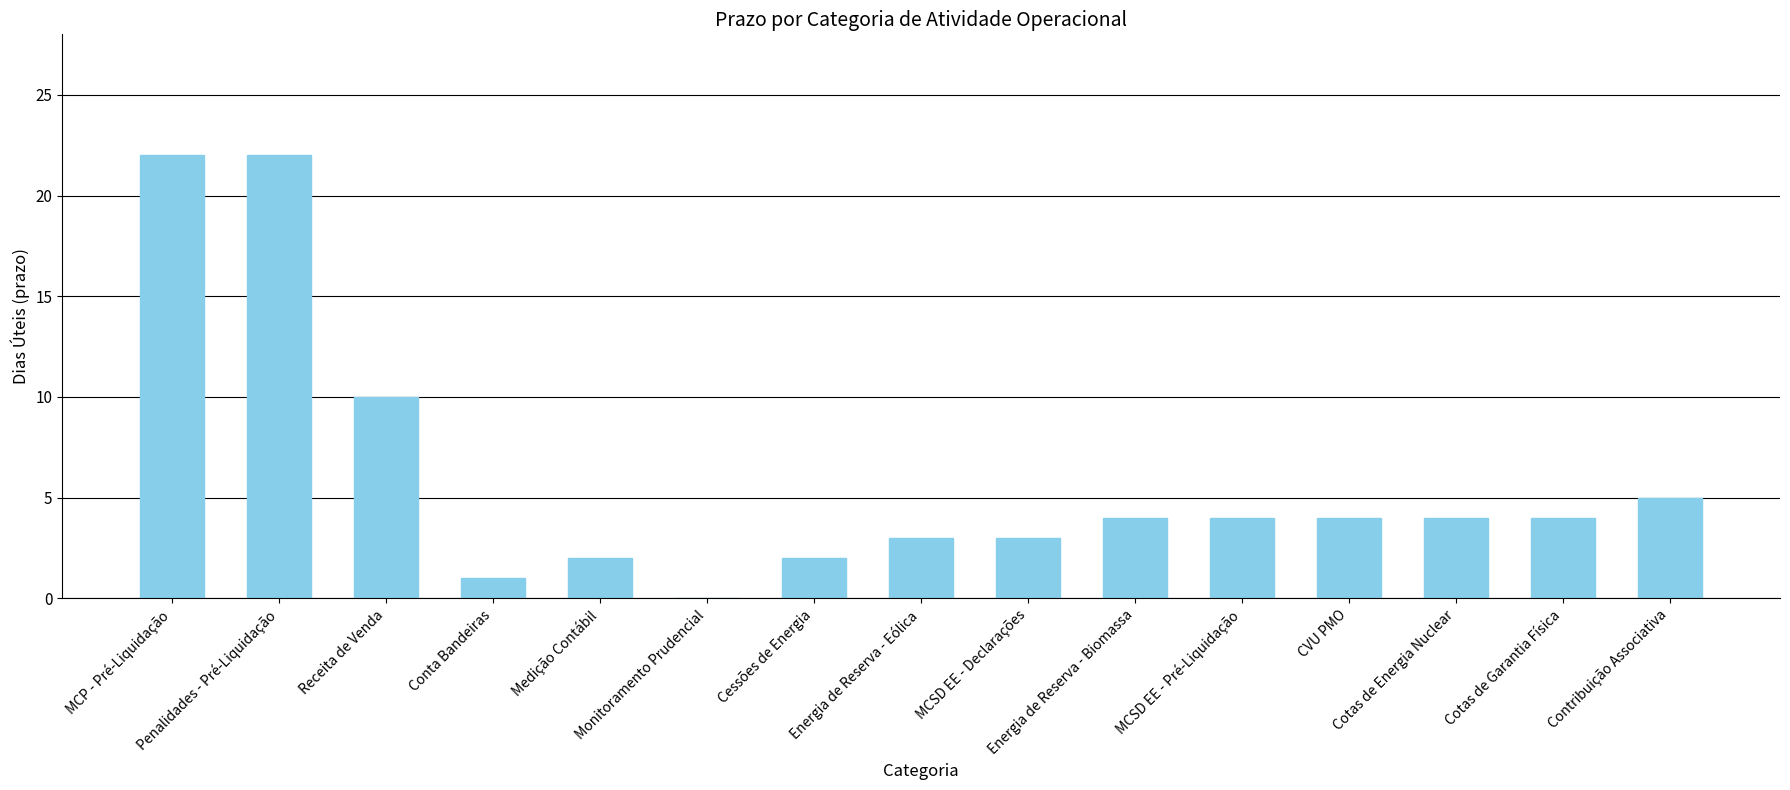

The chart shows a value of 4 at Cotas de Energia Nuclear. True or false?

True